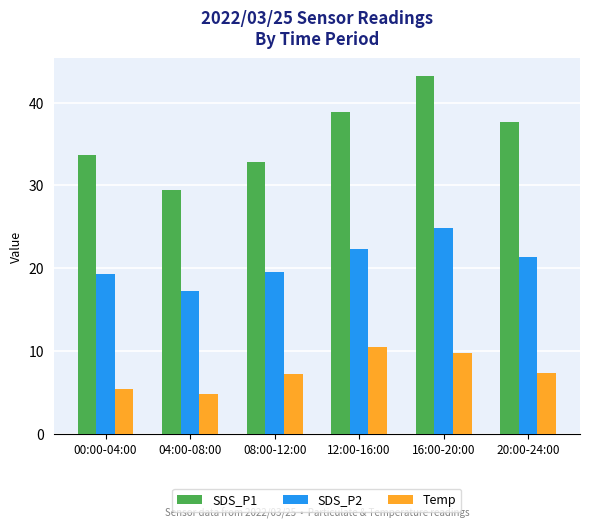

At how many categories does at least one series exceed 26?

6